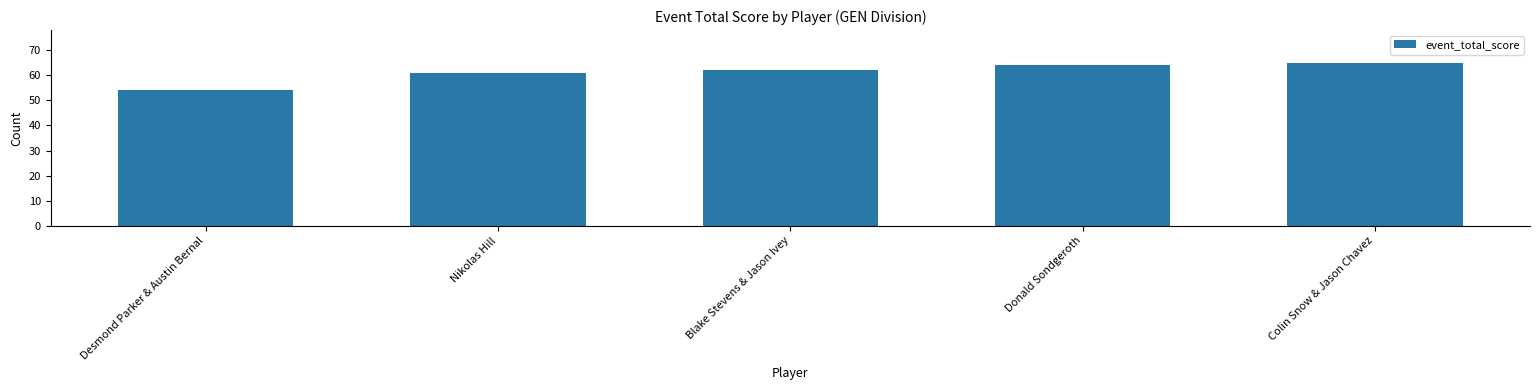

What is the sum of all values?

306